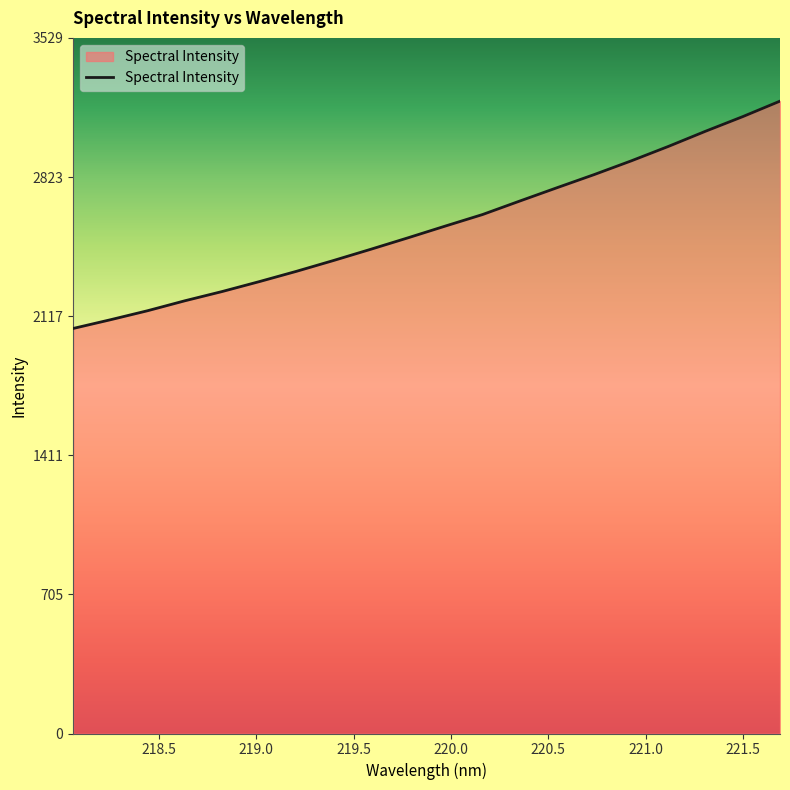

True or false: the data has more than 2 interior local peaks.

False